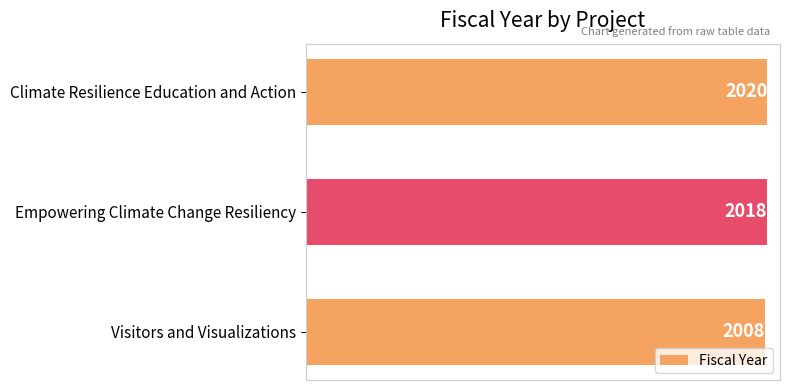

What is the minimum value shown in the chart?

2008